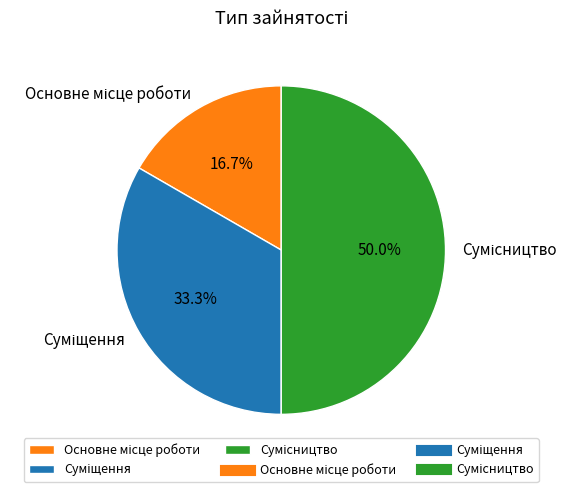

Between Суміщення and Сумісництво, which is larger?

Сумісництво